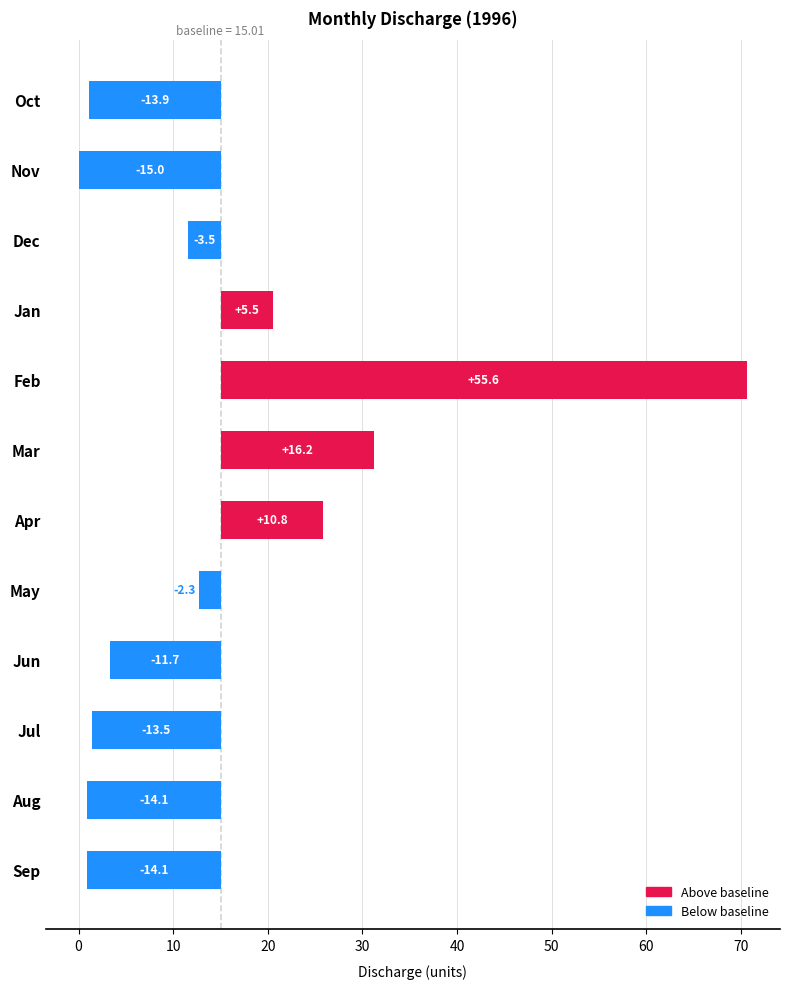

The value at Mar is 21.2. True or false?

False